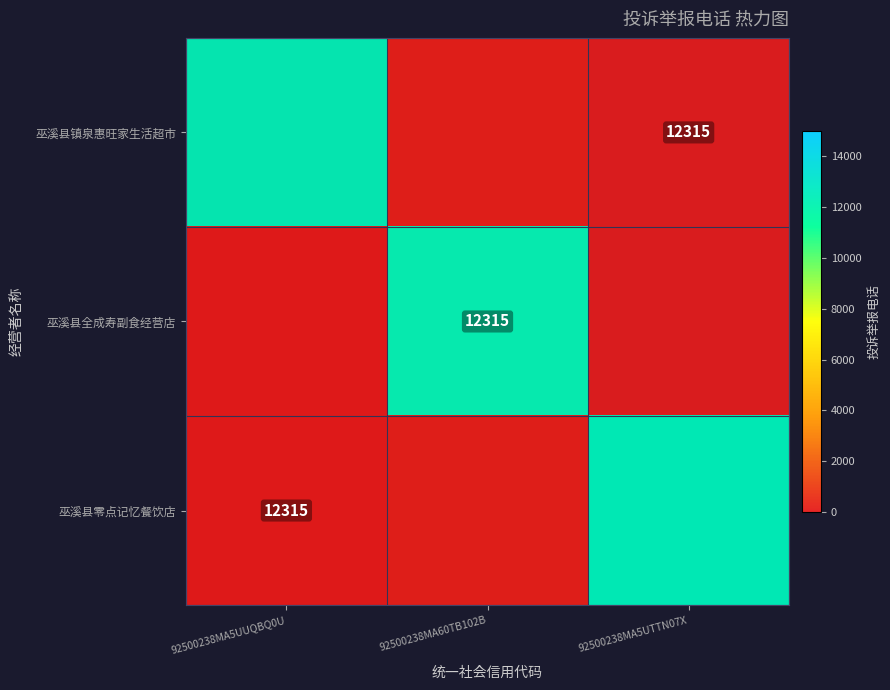

How many positive values does the 巫溪县零点记忆餐饮店 series have?

1